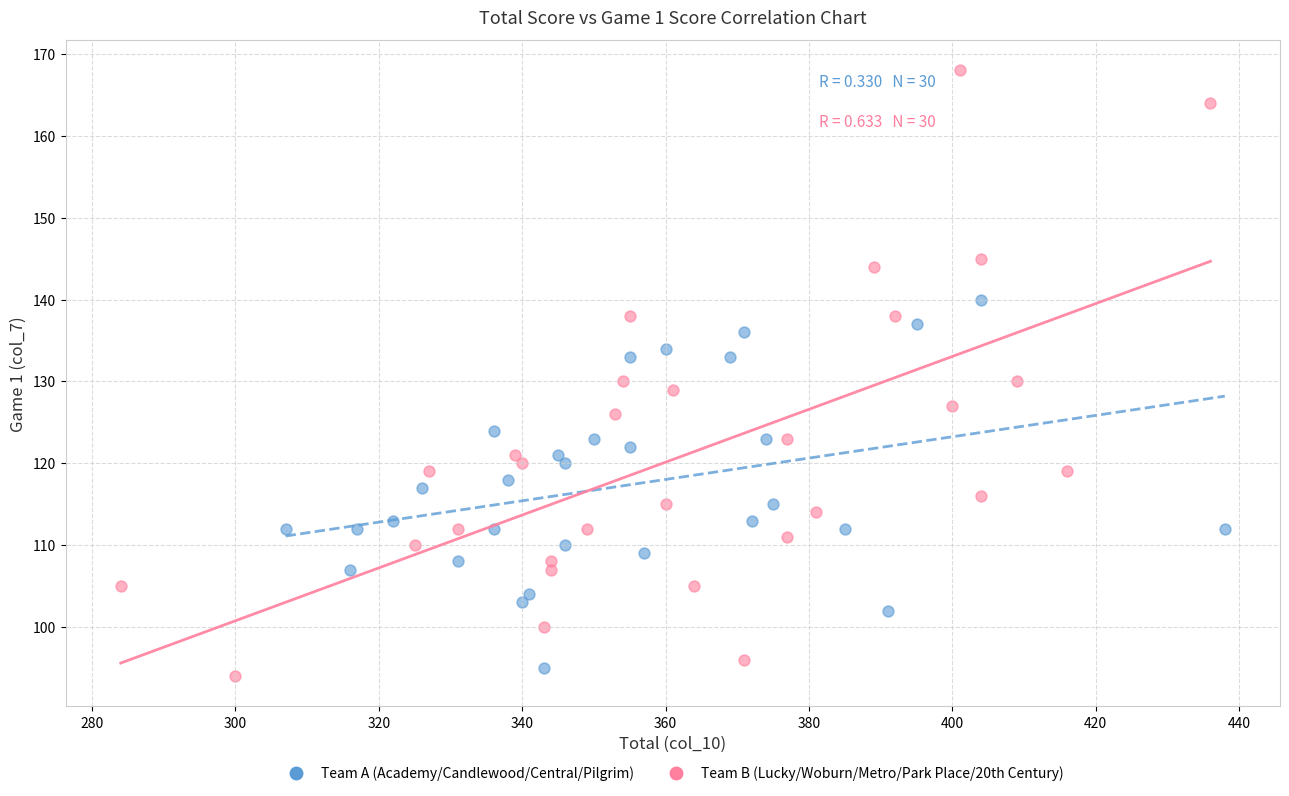

Which series contains the highest Y value?

Team B (Lucky/Woburn/Metro/Park Place/20th Century)